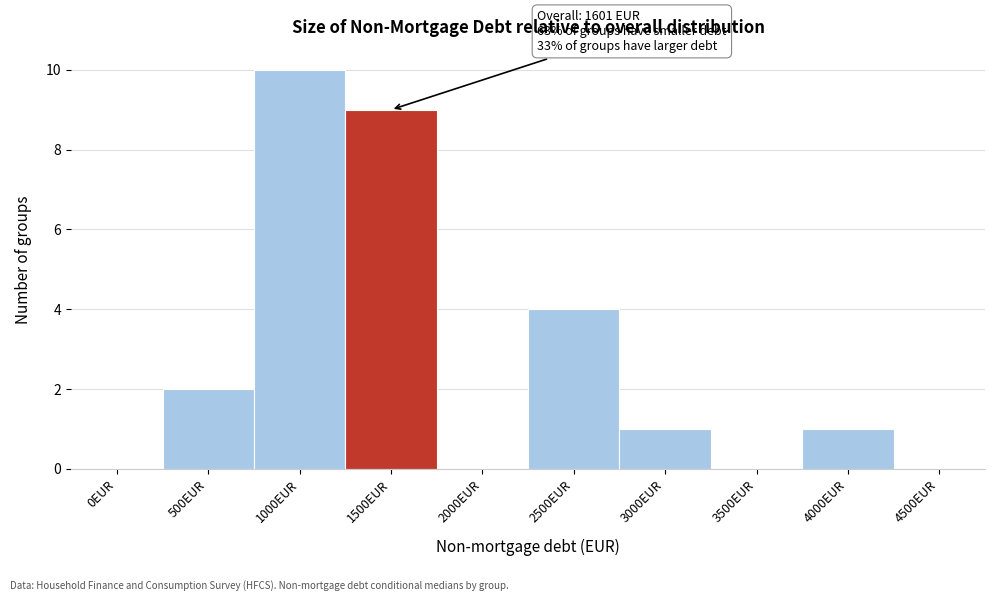

Reading left to right, what are all the values shown in this chart?

0EUR=0	500EUR=2	1000EUR=10	1500EUR=9	2000EUR=0	2500EUR=4	3000EUR=1	3500EUR=0	4000EUR=1	4500EUR=0